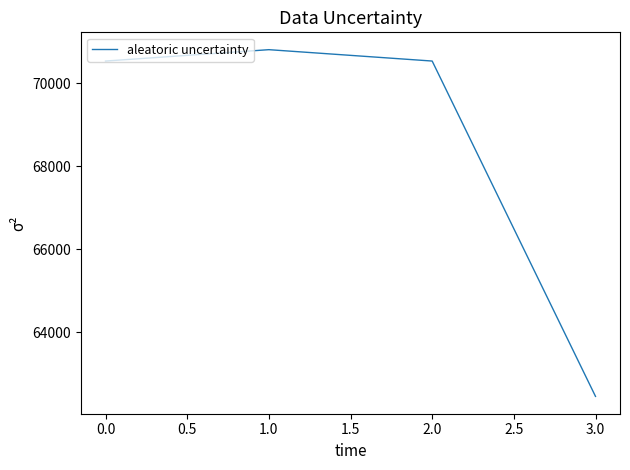

True or false: the data has more than 0 interior local peaks.

True